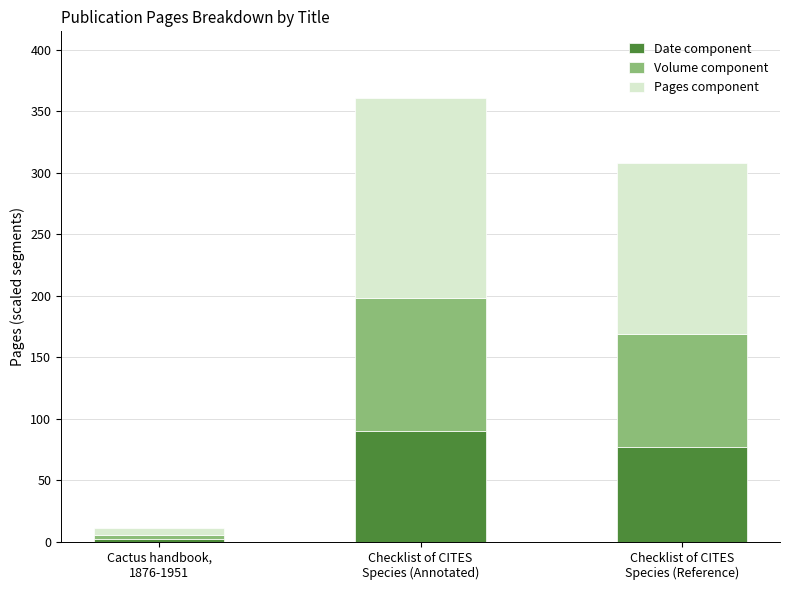

What is the difference between the maximum and minimum values in the Date component series?

87.5